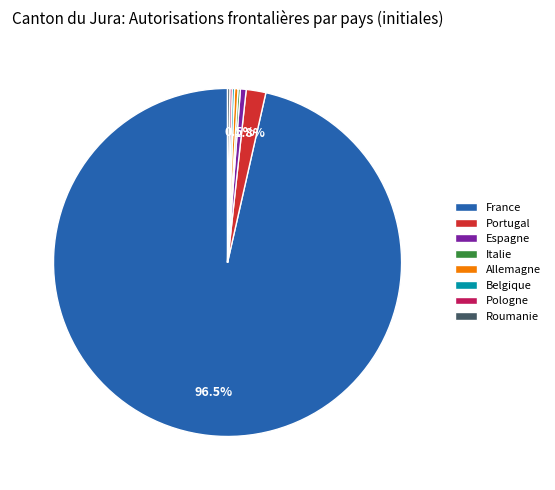

Do Portugal and Espagne together represent more than half of the pie?

No